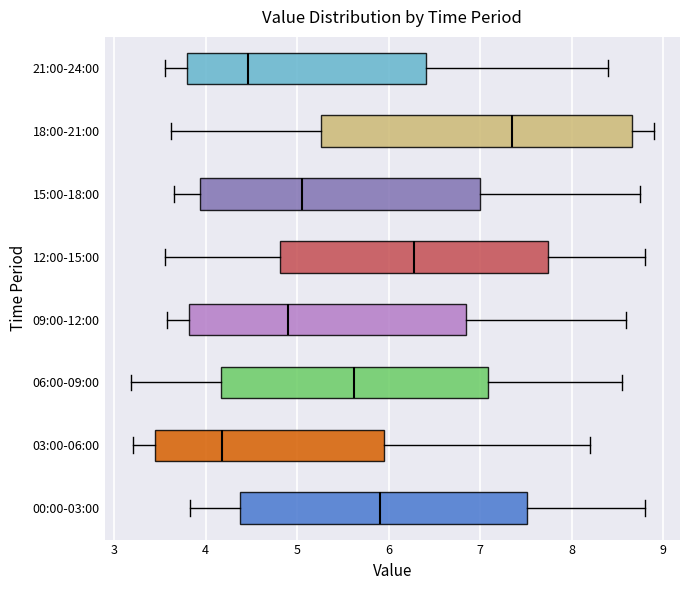

Which box is the widest, from its left edge to its right edge?

18:00-21:00